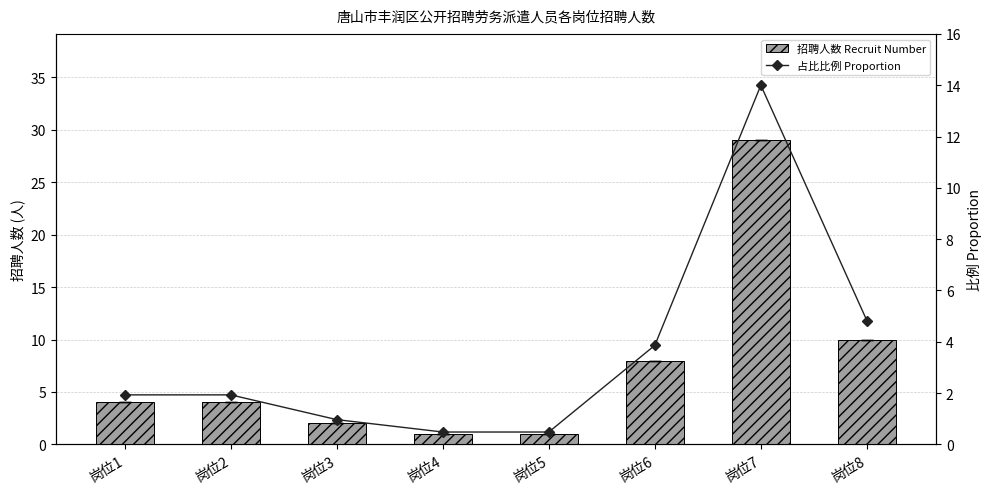

How many values in the 占比比例 Proportion series exceed 1?

5